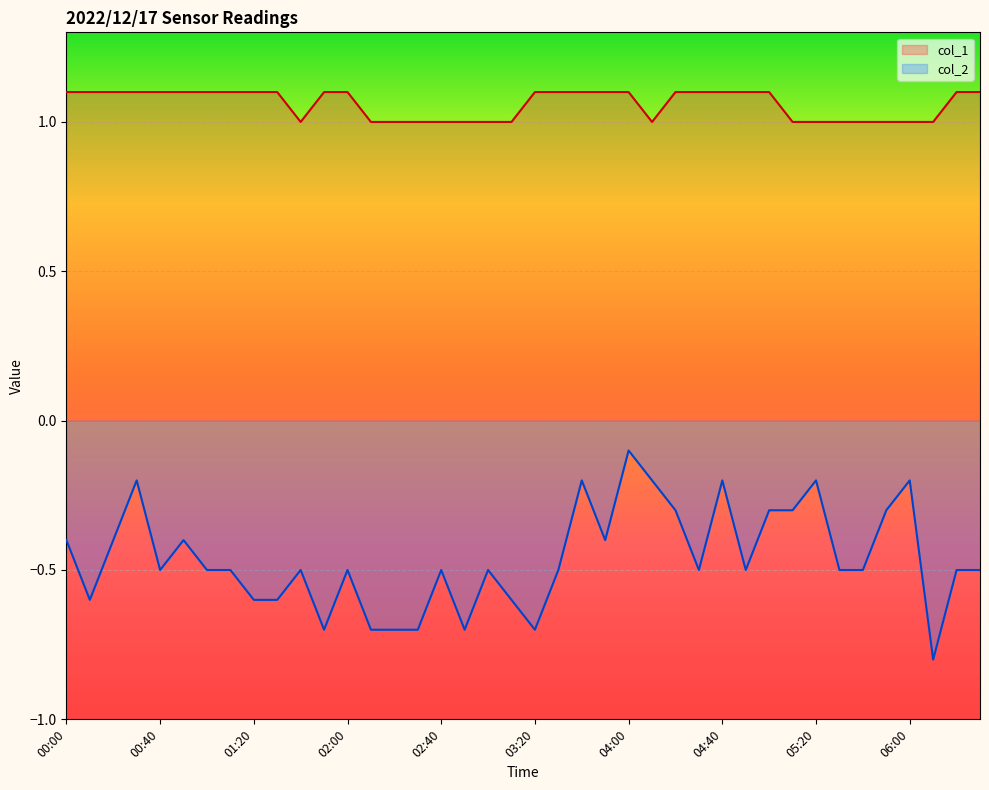

At how many categories does at least one series exceed 0?

40